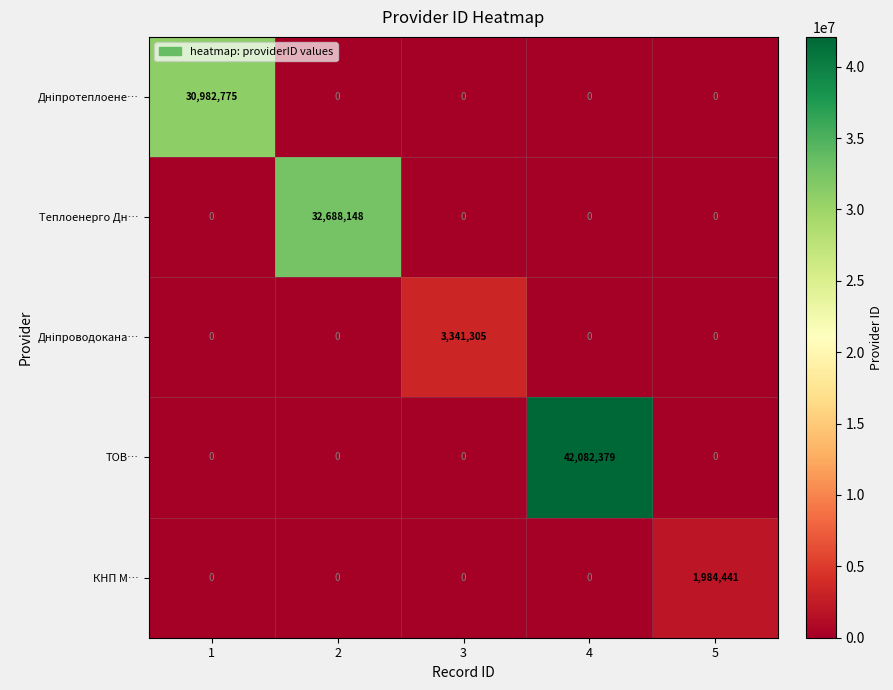

What is the total value across all series at 3?

3341305